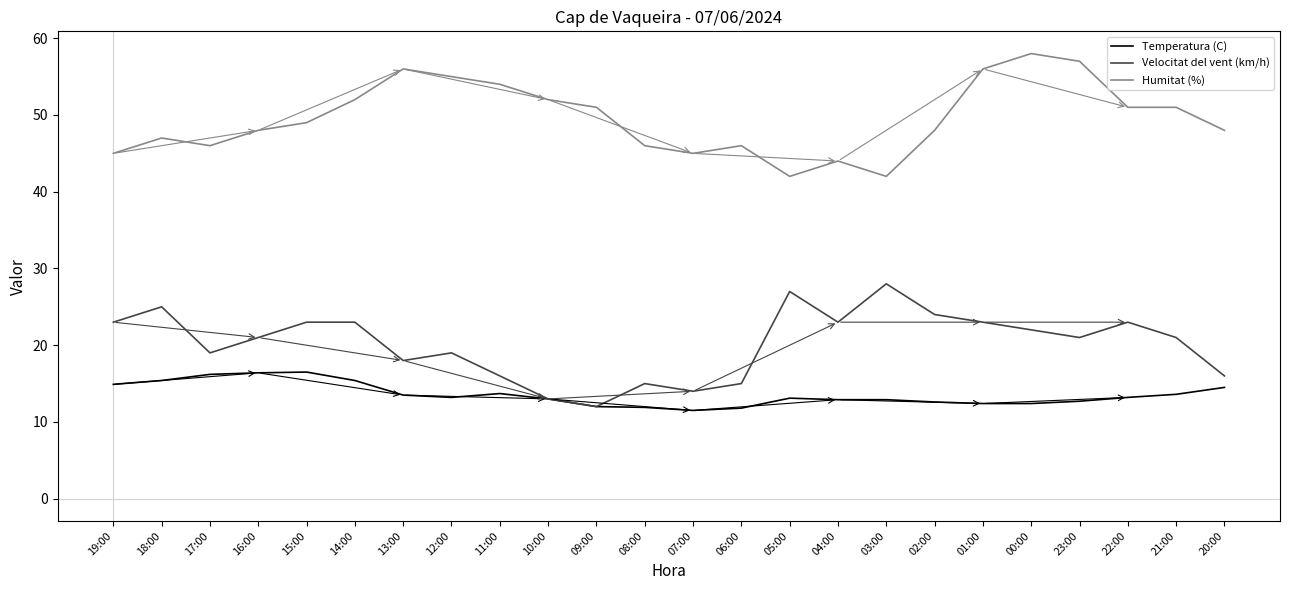

What is the spread (max minus min) of values at 06:00?

34.2